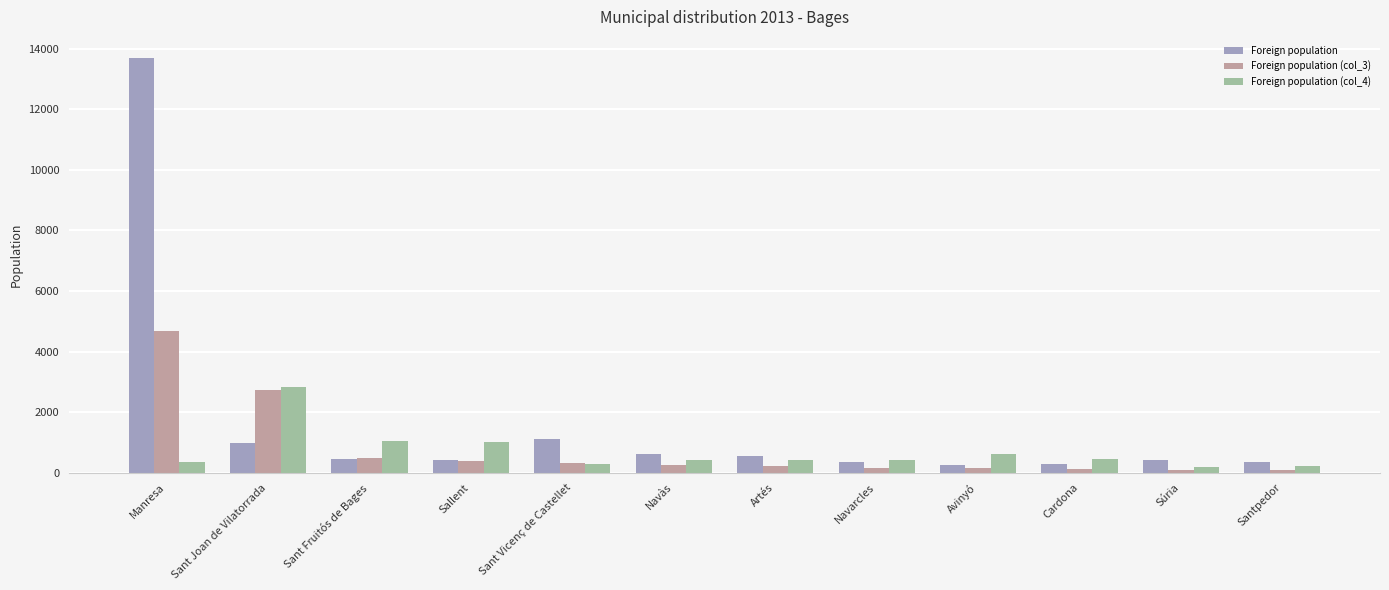

Which series has the widest spread of values?

Foreign population